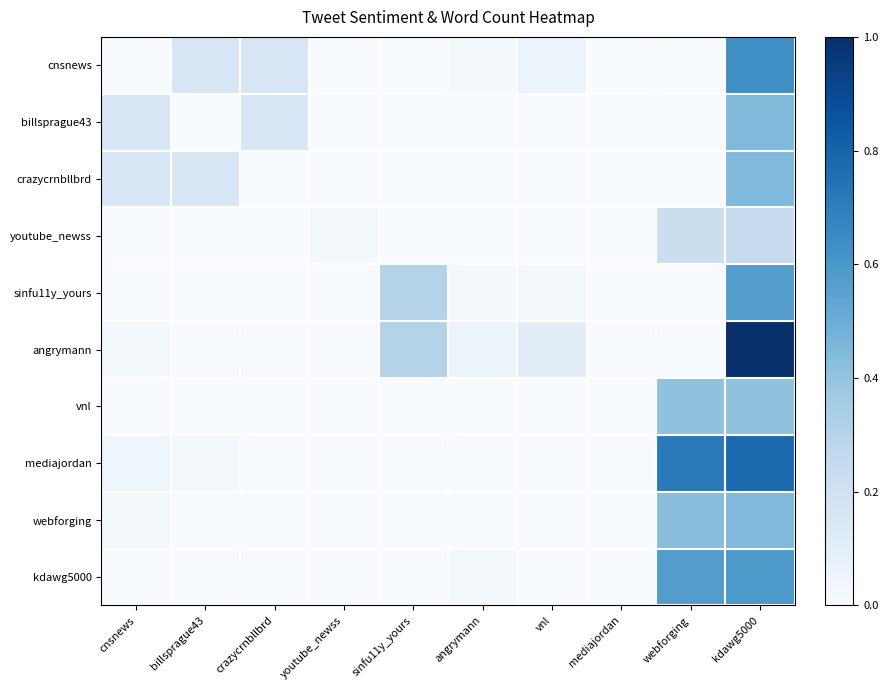

Between crazycrnbllbrd and webforging, which series saw the biggest shift?

mediajordan